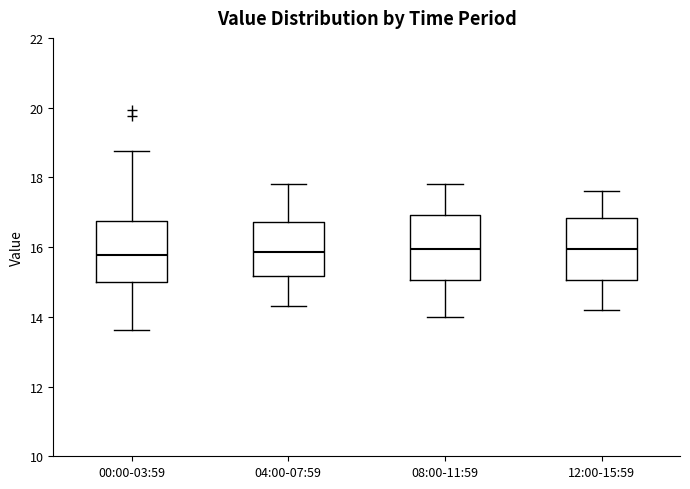

Reading left to right, read every box against the y-axis: the position of its median line, the range the box covers, and the ends of its whiskers. The values are not printed on the chart, so give them approximately, as read against the axis.

00:00-03:59: median 15.8, box 15.0 to 16.8, whiskers 13.6 to 18.8
04:00-07:59: median 15.8, box 15.2 to 16.8, whiskers 14.4 to 17.8
08:00-11:59: median 16.0, box 15.0 to 17.0, whiskers 14.0 to 17.8
12:00-15:59: median 16.0, box 15.0 to 16.8, whiskers 14.2 to 17.6